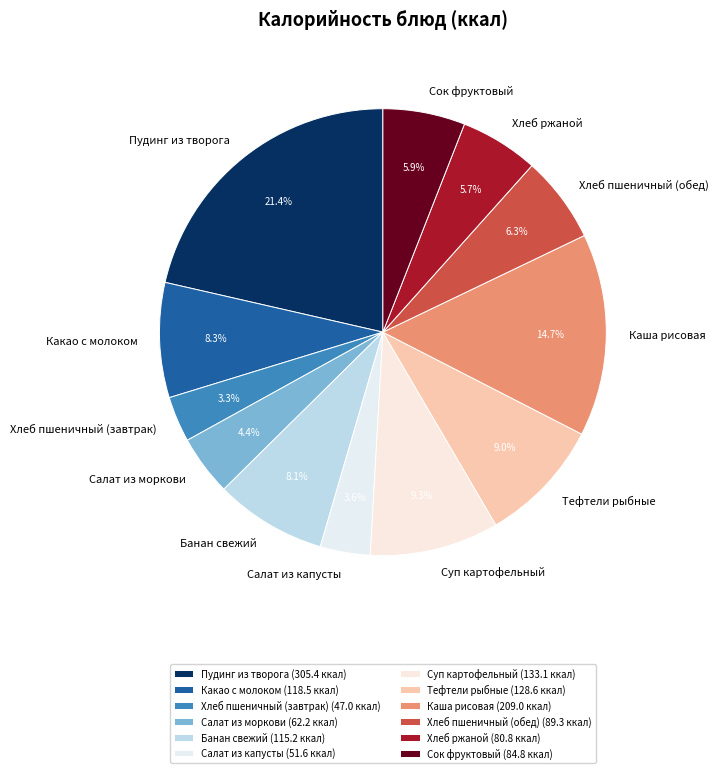

How many slices are in this pie chart?

12